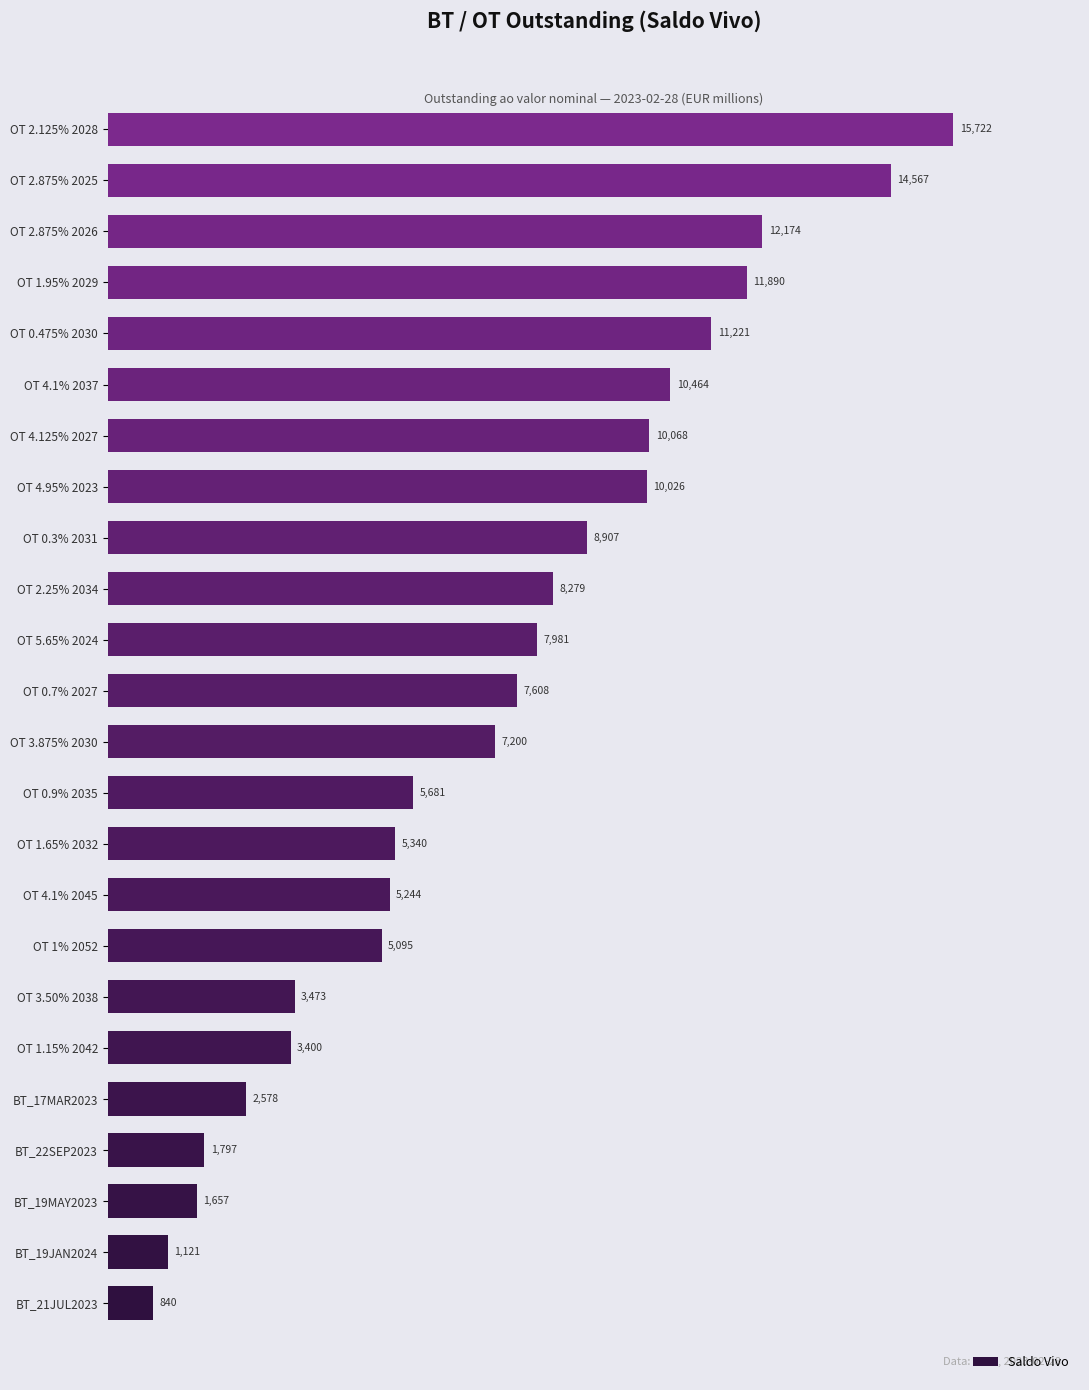

What is the average value?

7180.6